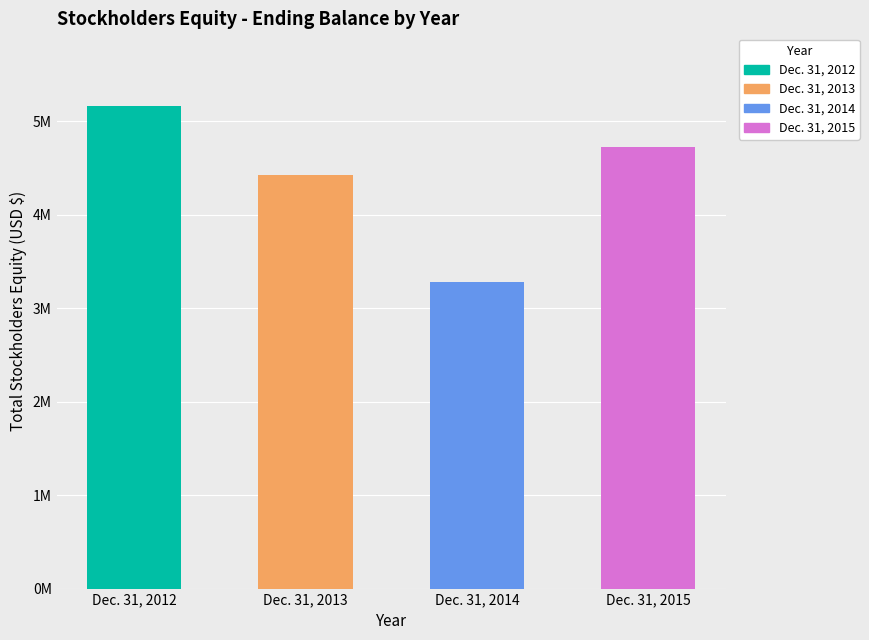

True or false: the data shows 2185510 at Dec. 31, 2012.

False